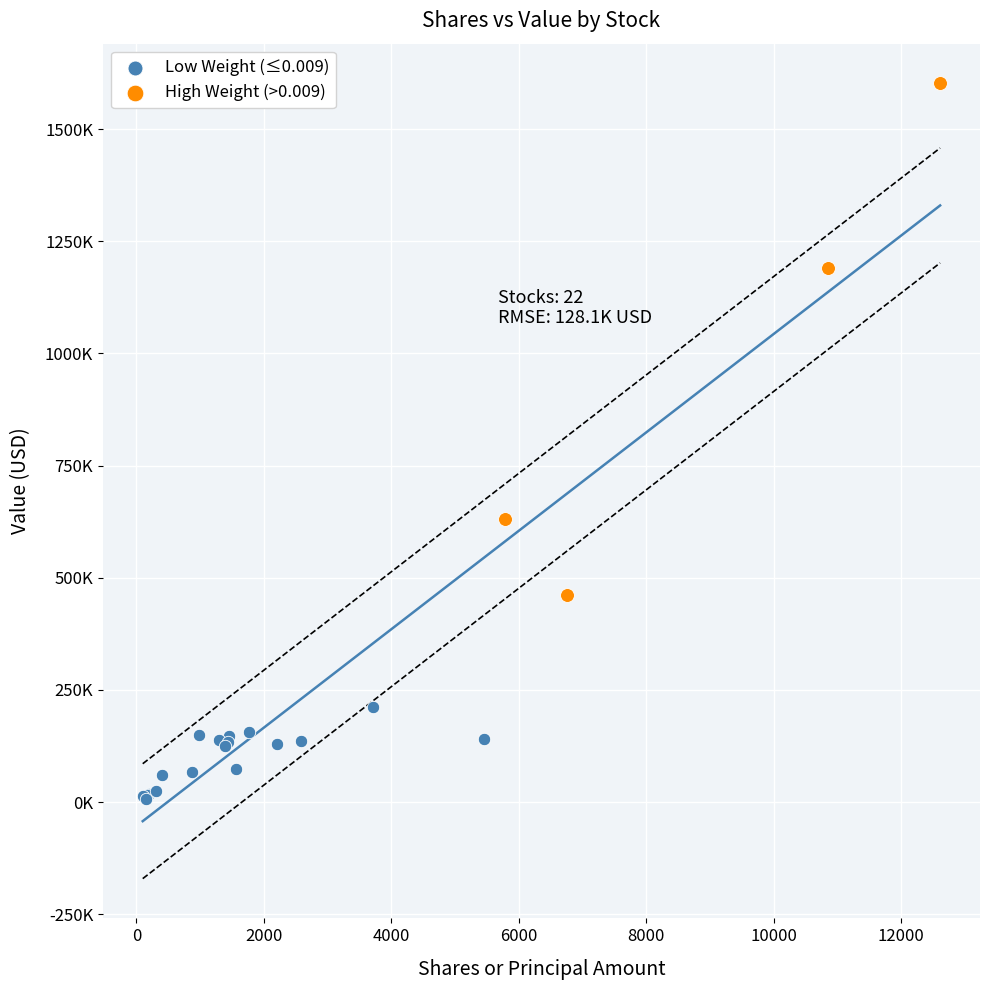

What are all the series names shown in the legend?

Low Weight (≤0.009), High Weight (>0.009)